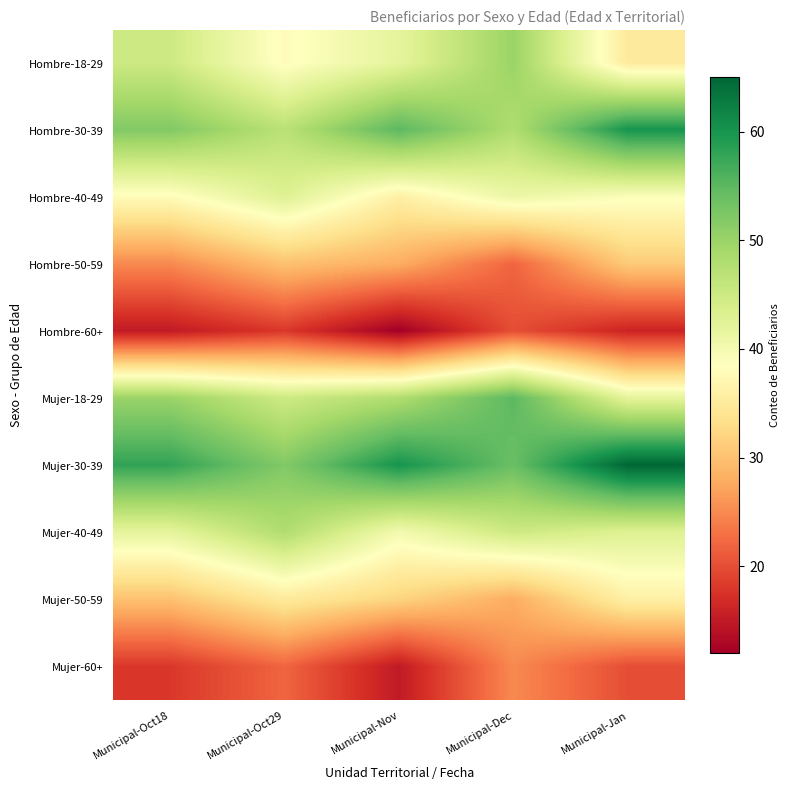

List the series in order of their peak value, highest first.

Mujer-30-39, Hombre-30-39, Mujer-18-29, Hombre-18-29, Mujer-40-49, Hombre-40-49, Mujer-50-59, Hombre-50-59, Mujer-60+, Hombre-60+